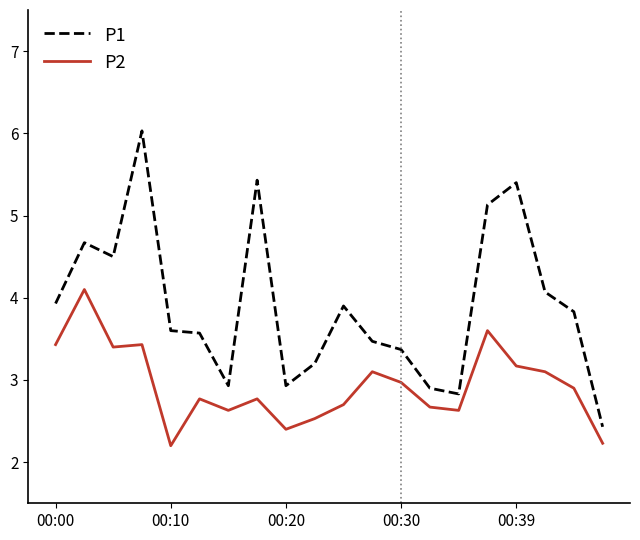

Which series has the largest total across all categories?

P1